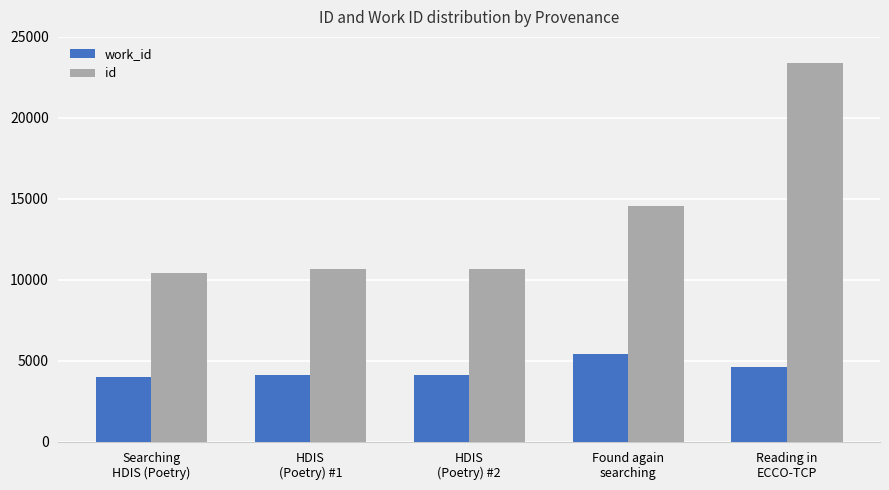

At which label does id reach its peak?

Reading in
ECCO-TCP